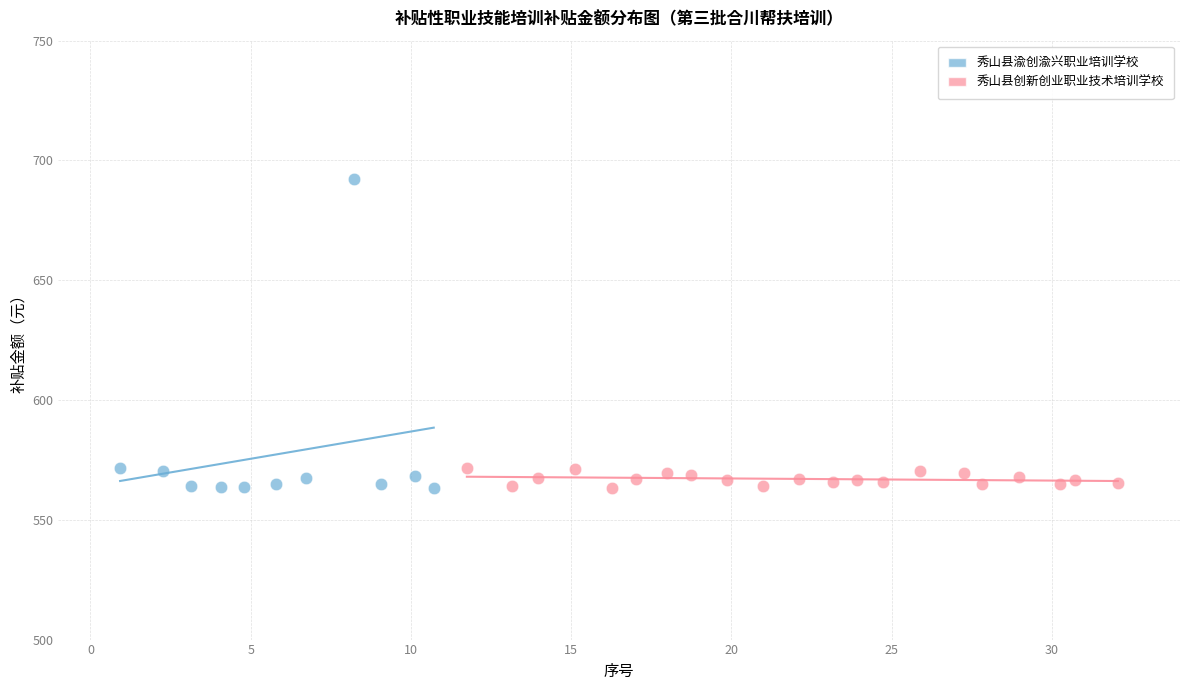

Which series has the widest spread of Y values?

秀山县渝创渝兴职业培训学校